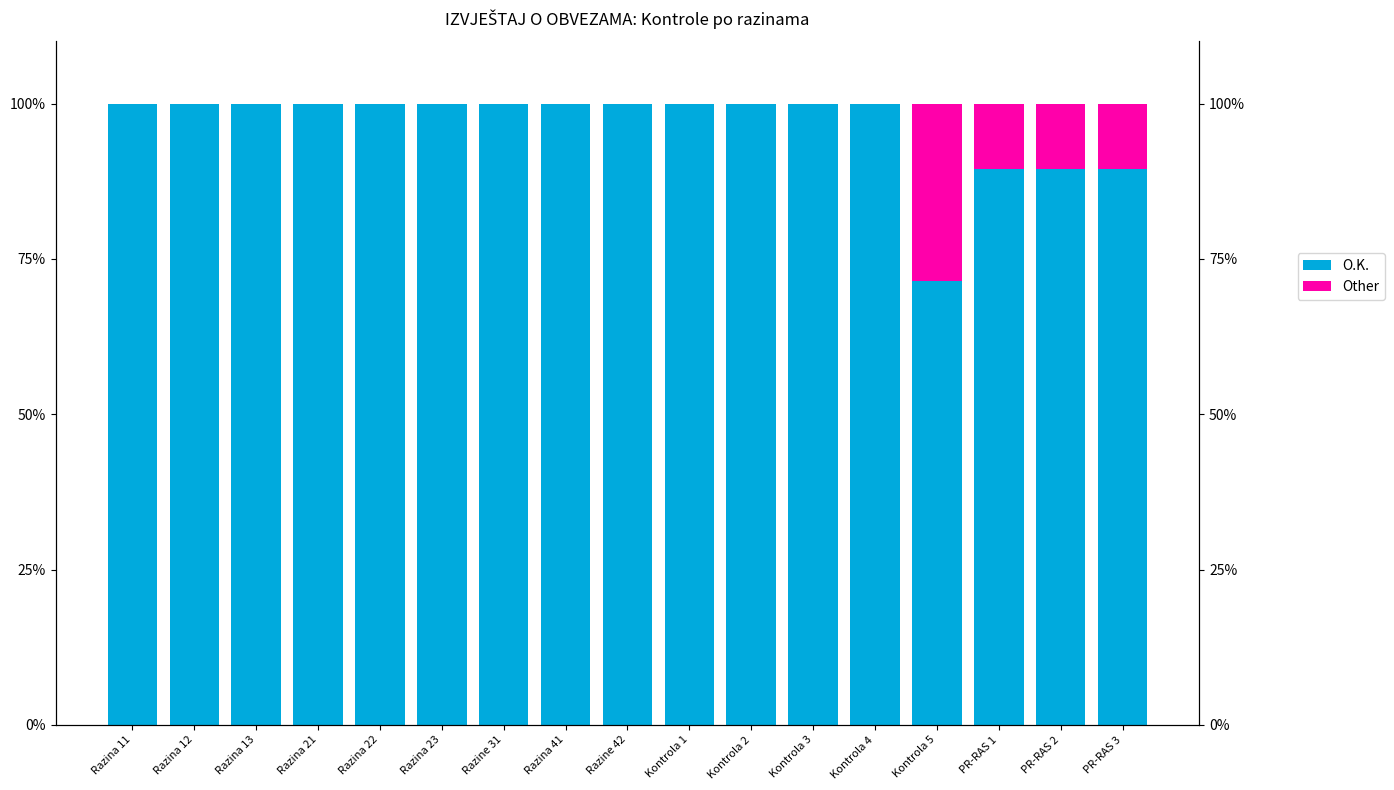

Are the bars horizontal?

No